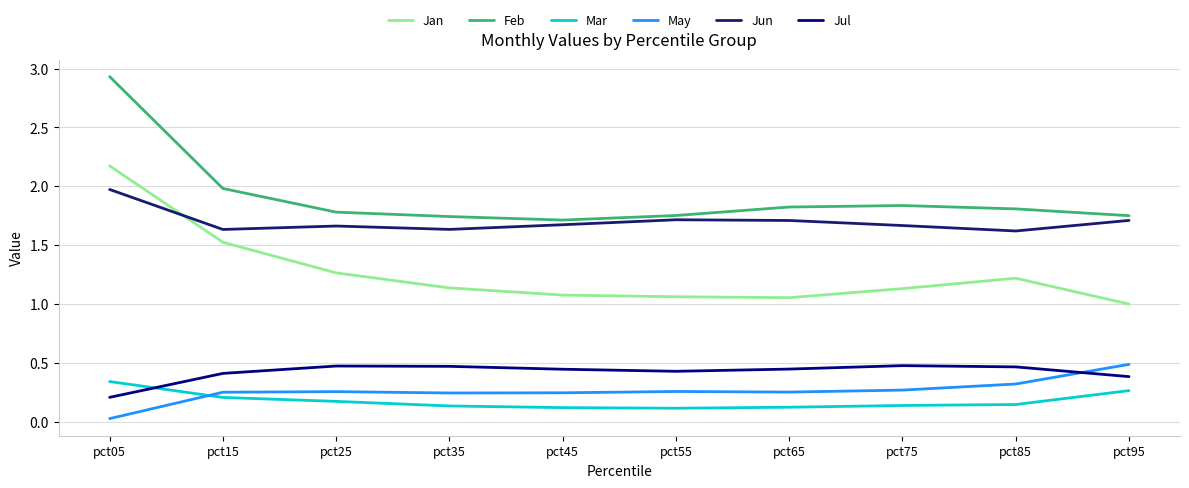

Reading left to right, transcribe all the data shown in this chart.

Jan: pct05=2.2	pct15=1.5	pct25=1.3	pct35=1.1	pct45=1.1	pct55=1.1	pct65=1.1	pct75=1.1	pct85=1.2	pct95=1.0
Feb: pct05=2.9	pct15=2.0	pct25=1.8	pct35=1.7	pct45=1.7	pct55=1.8	pct65=1.8	pct75=1.8	pct85=1.8	pct95=1.8
Mar: pct05=0.3	pct15=0.2	pct25=0.2	pct35=0.1	pct45=0.1	pct55=0.1	pct65=0.1	pct75=0.1	pct85=0.1	pct95=0.3
May: pct05=0.0	pct15=0.3	pct25=0.3	pct35=0.2	pct45=0.2	pct55=0.3	pct65=0.3	pct75=0.3	pct85=0.3	pct95=0.5
Jun: pct05=2.0	pct15=1.6	pct25=1.7	pct35=1.6	pct45=1.7	pct55=1.7	pct65=1.7	pct75=1.7	pct85=1.6	pct95=1.7
Jul: pct05=0.2	pct15=0.4	pct25=0.5	pct35=0.5	pct45=0.4	pct55=0.4	pct65=0.4	pct75=0.5	pct85=0.5	pct95=0.4